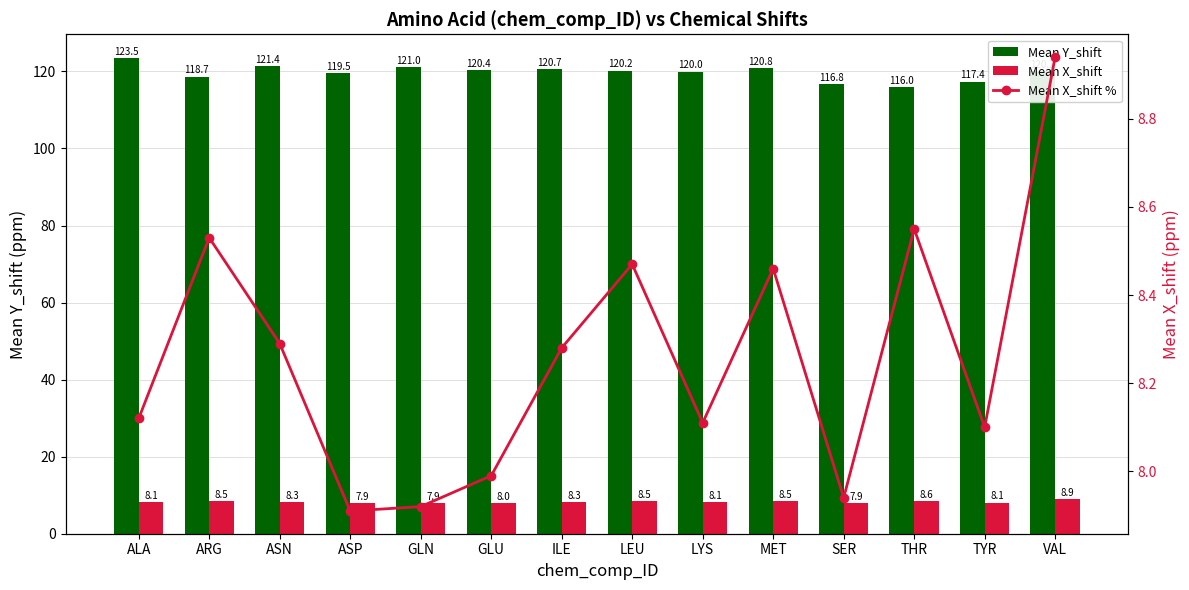

What is the label of the 7th bar from the right?

LEU